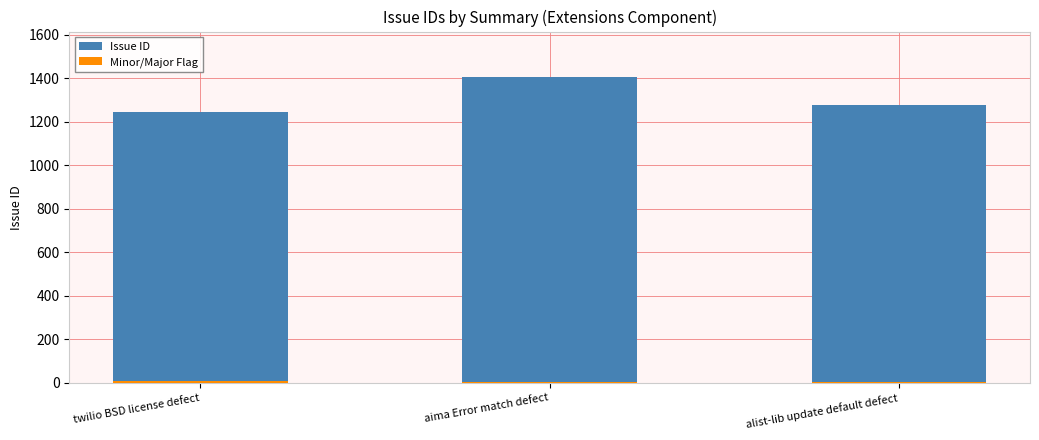

What is the difference between the maximum and second lowest values in the Issue ID series?

128